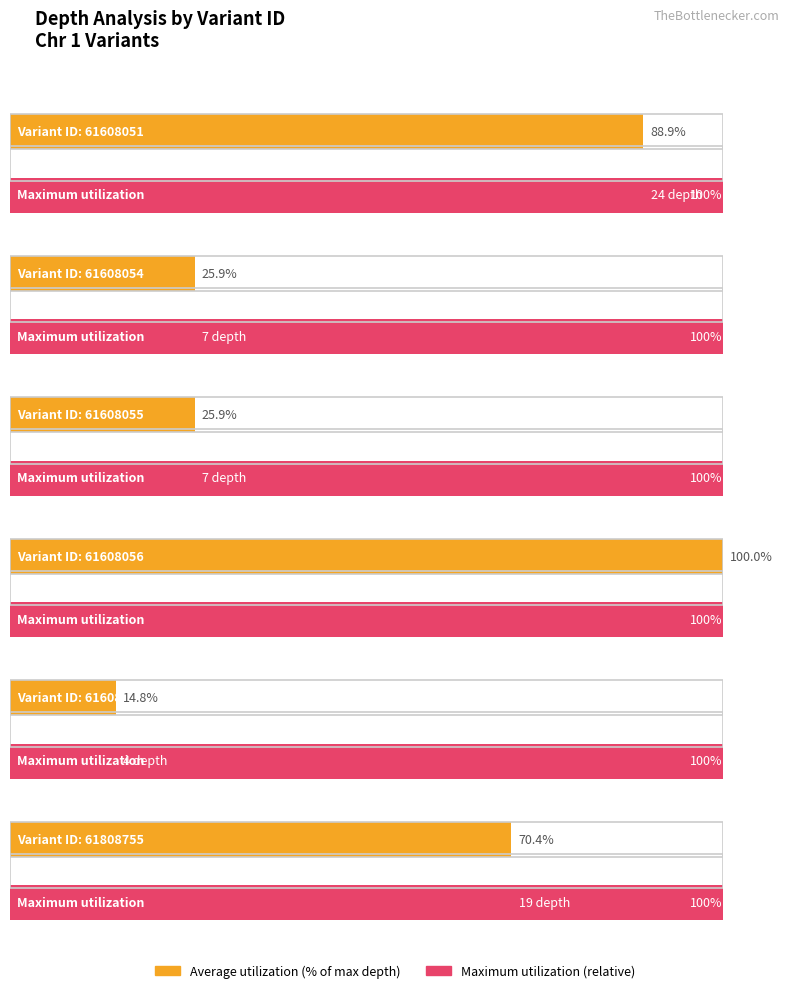

Between 61608057 and 61608054, which is larger?

61608054